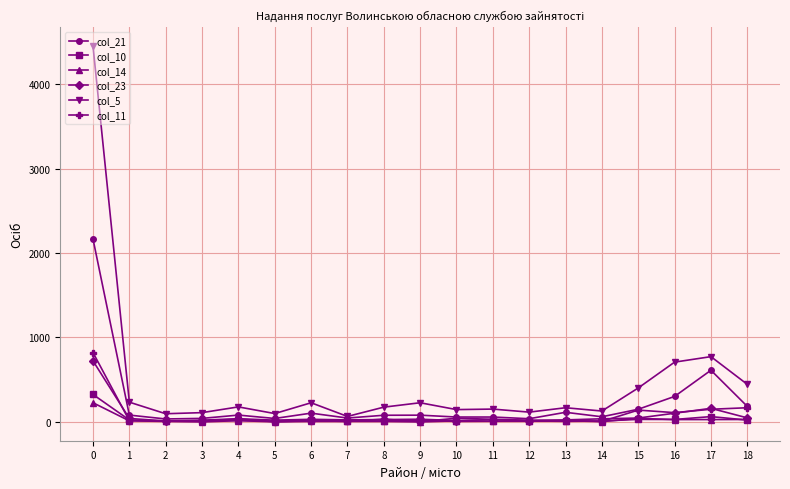

Which series has the widest spread of values?

col_5